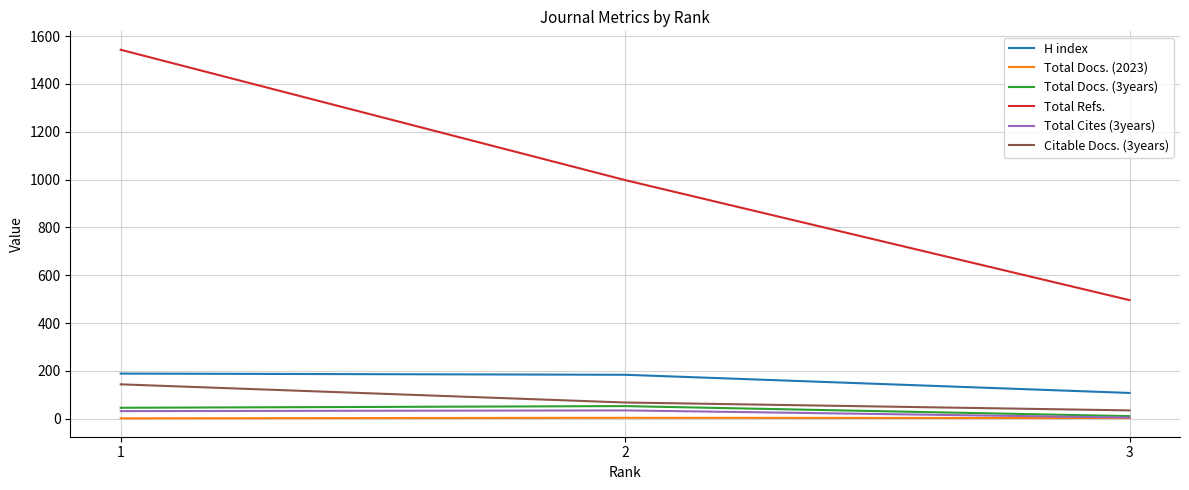

How many lines are shown in the chart?

6